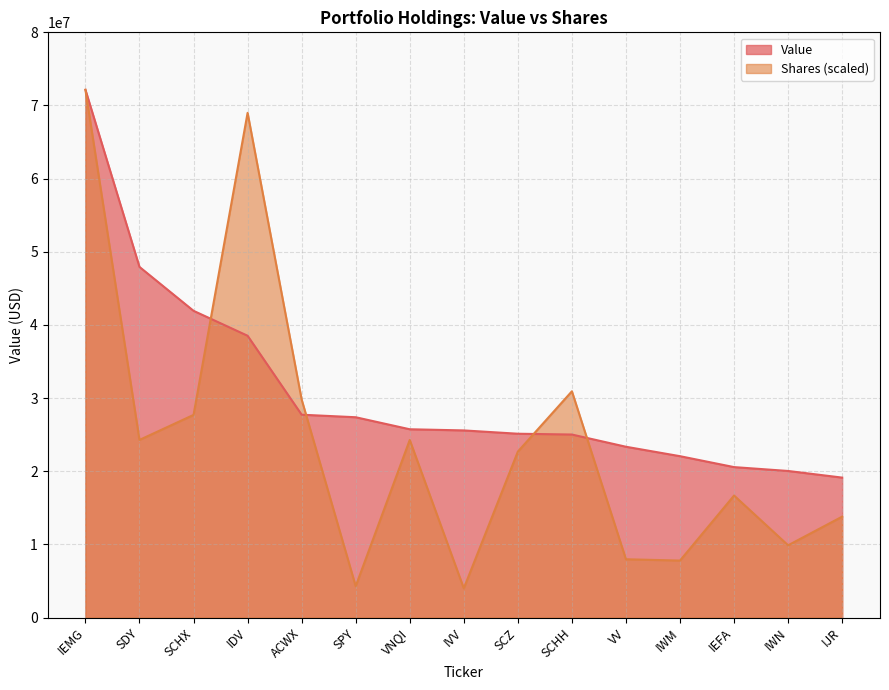

What is the label of the 6th point from the right?

SCHH